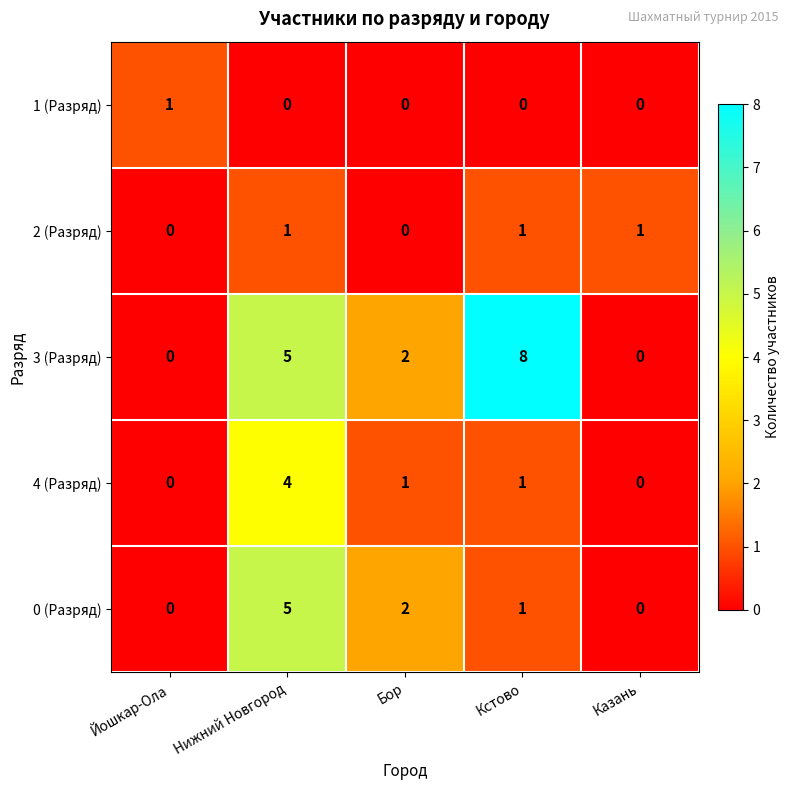

What is the average value of the 3 (Разряд) series?

3